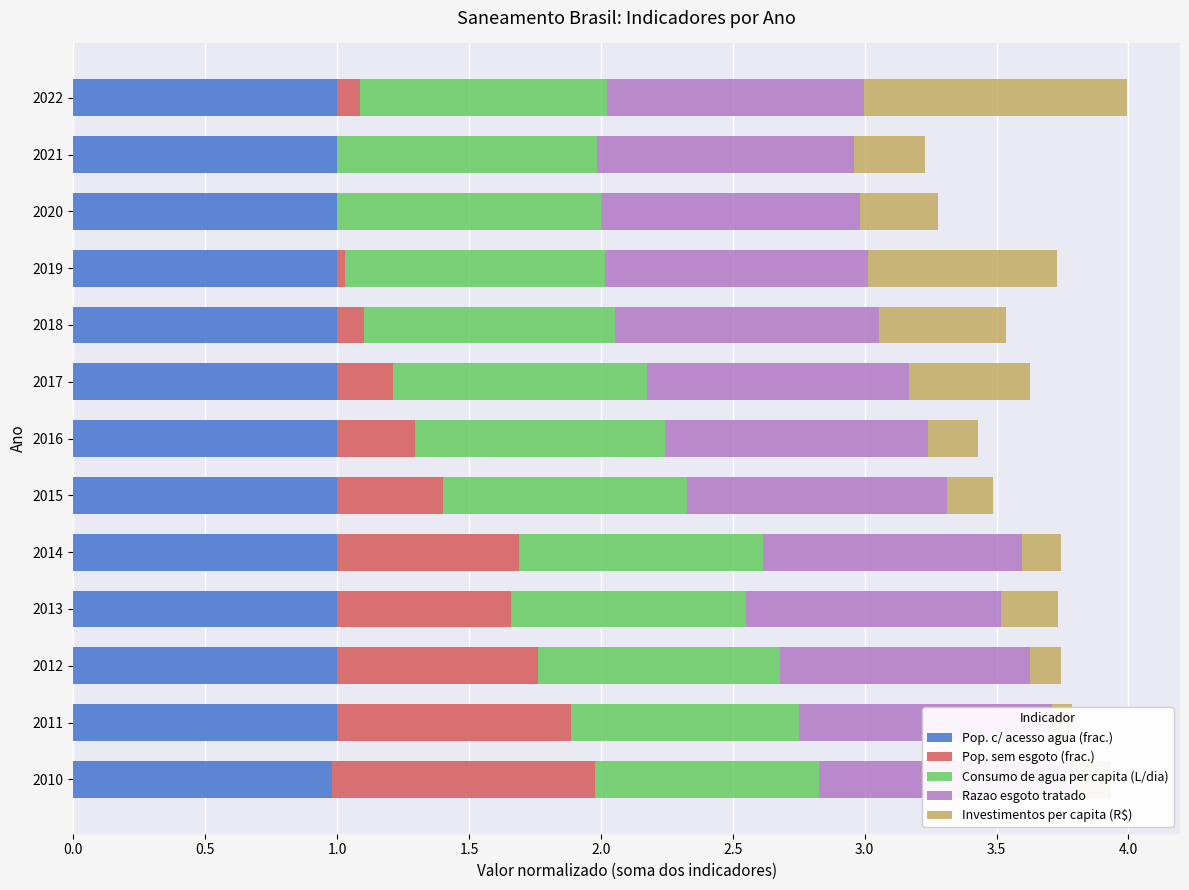

Is the value of Pop. sem esgoto (frac.) at 2011 greater than the value of Razao esgoto tratado at 2018?

No